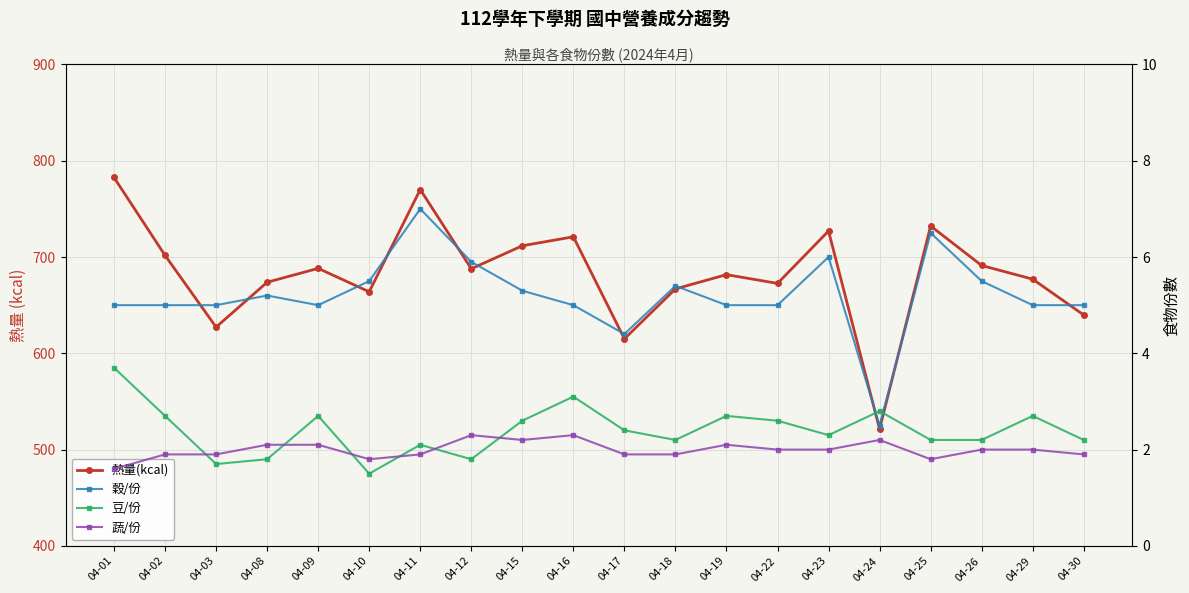

Reading right to left, extract all data points from this chart.

熱量(kcal): 04-30=639.8	04-29=677.0	04-26=691.2	04-25=732.2	04-24=521.3	04-23=727.0	04-22=672.6	04-19=681.7	04-18=666.9	04-17=615.0	04-16=721.0	04-15=711.7	04-12=687.8	04-11=770.1	04-10=663.9	04-09=688.2	04-08=673.8	04-03=627.2	04-02=701.7	04-01=782.6
穀/份: 04-30=5.0	04-29=5.0	04-26=5.5	04-25=6.5	04-24=2.5	04-23=6.0	04-22=5.0	04-19=5.0	04-18=5.4	04-17=4.4	04-16=5.0	04-15=5.3	04-12=5.9	04-11=7.0	04-10=5.5	04-09=5.0	04-08=5.2	04-03=5.0	04-02=5.0	04-01=5.0
豆/份: 04-30=2.2	04-29=2.7	04-26=2.2	04-25=2.2	04-24=2.8	04-23=2.3	04-22=2.6	04-19=2.7	04-18=2.2	04-17=2.4	04-16=3.1	04-15=2.6	04-12=1.8	04-11=2.1	04-10=1.5	04-09=2.7	04-08=1.8	04-03=1.7	04-02=2.7	04-01=3.7
蔬/份: 04-30=1.9	04-29=2.0	04-26=2.0	04-25=1.8	04-24=2.2	04-23=2.0	04-22=2.0	04-19=2.1	04-18=1.9	04-17=1.9	04-16=2.3	04-15=2.2	04-12=2.3	04-11=1.9	04-10=1.8	04-09=2.1	04-08=2.1	04-03=1.9	04-02=1.9	04-01=1.6